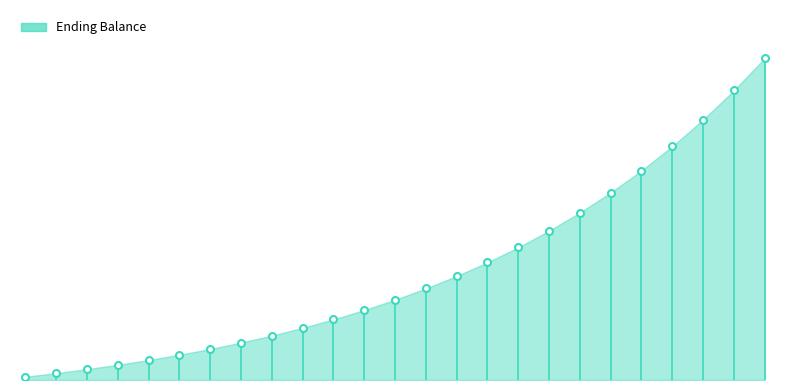

At which label is the value closest to 5464?

19